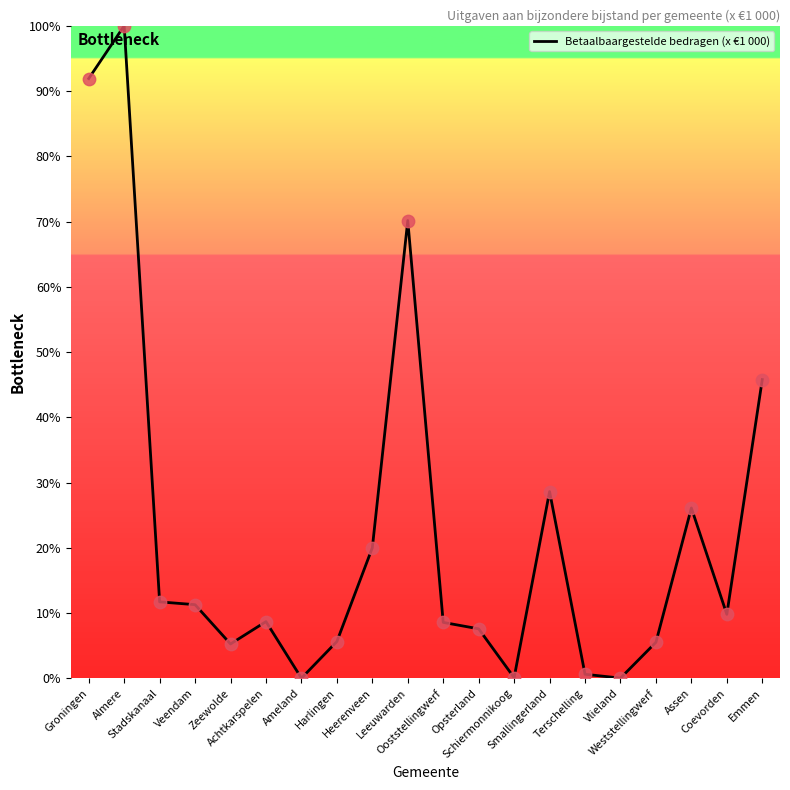

Which has a higher value, Veendam or Emmen?

Emmen